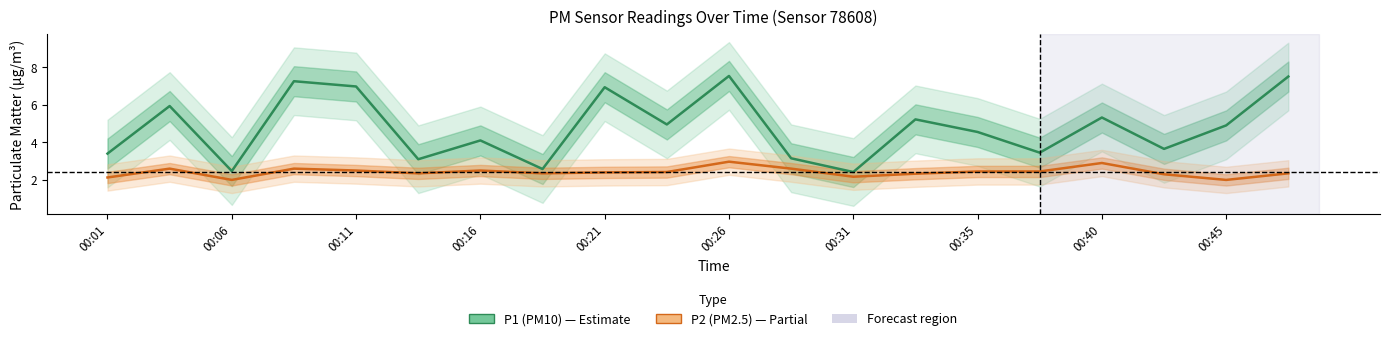

How many categories are shown in the chart?

20